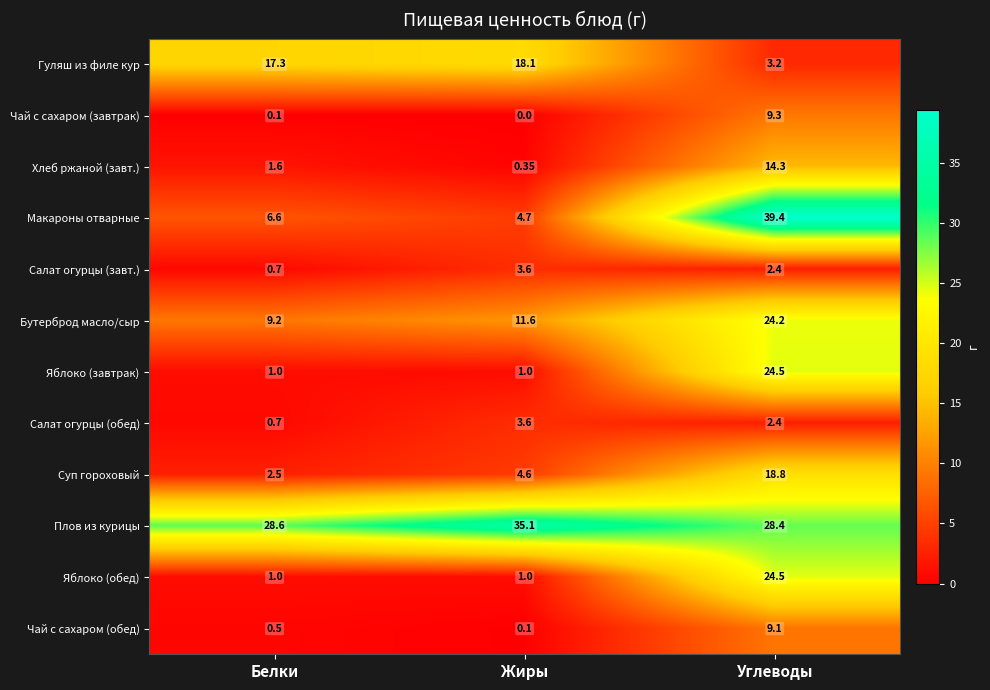

What is the maximum value shown in the chart?

39.4